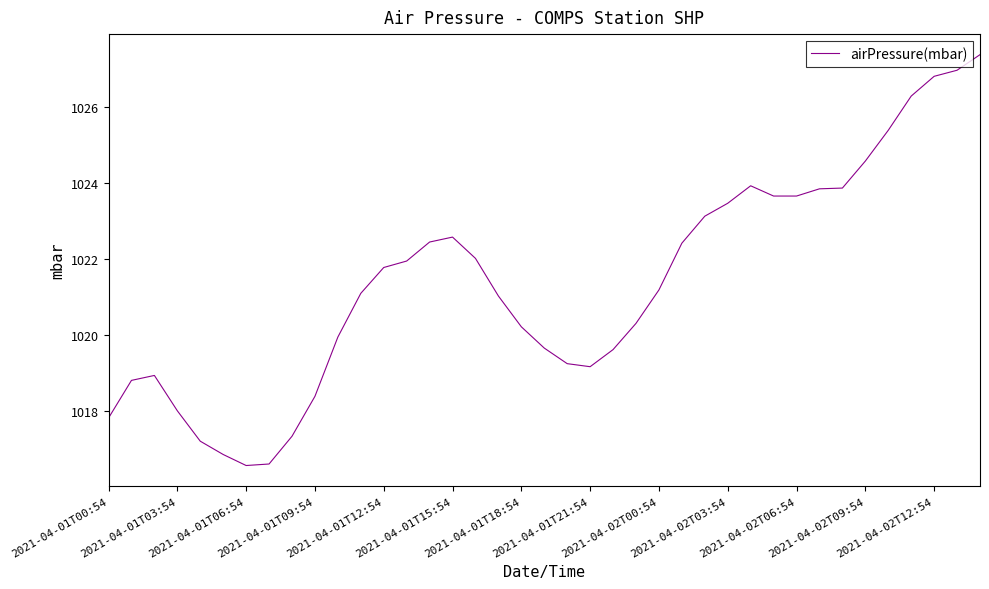

What is the difference between the maximum and minimum values?

10.8